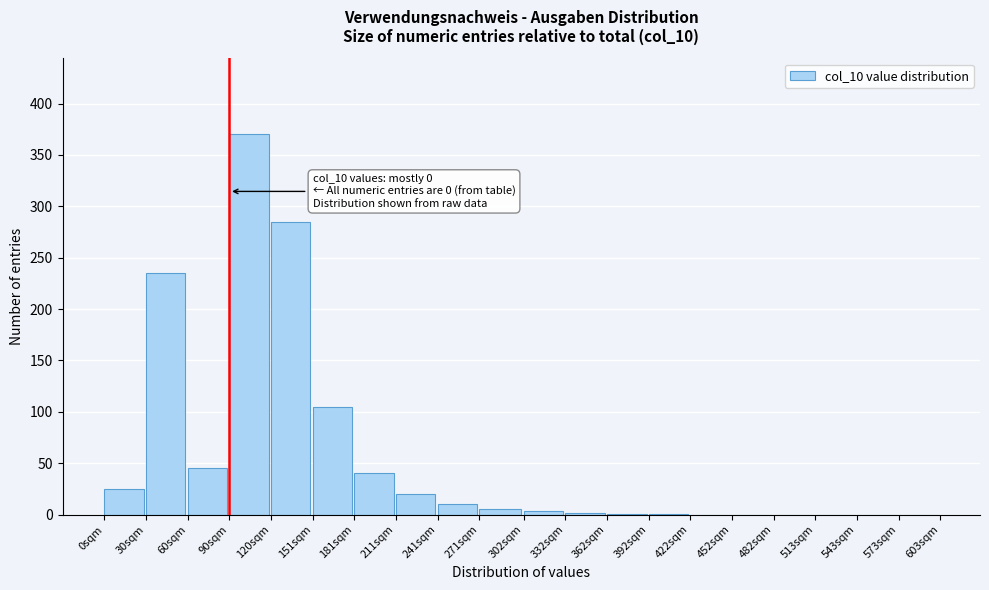

What is the sum of the values at 120sqm and 241sqm?

295